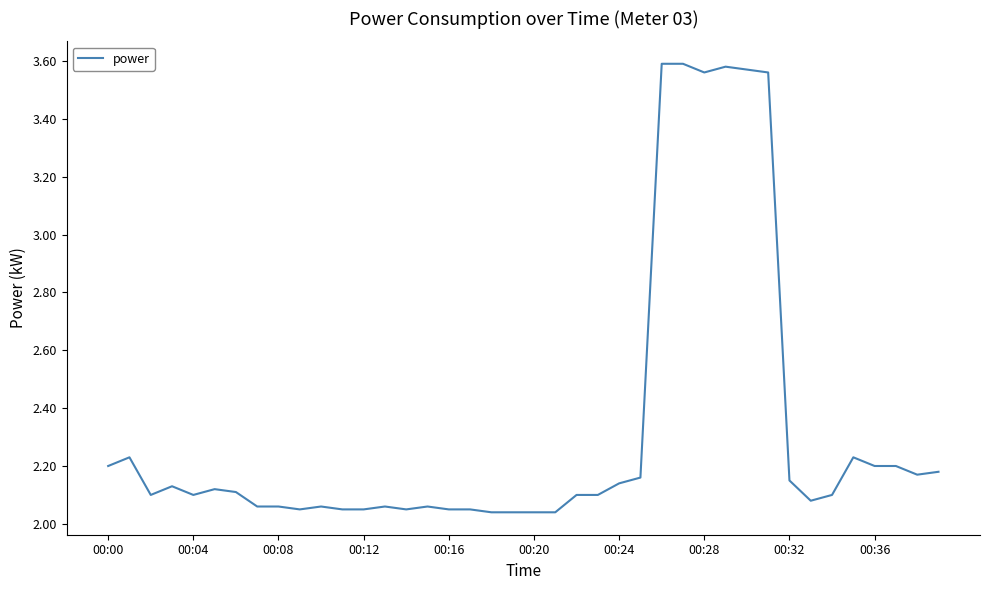

What is the smallest value displayed?

2.0